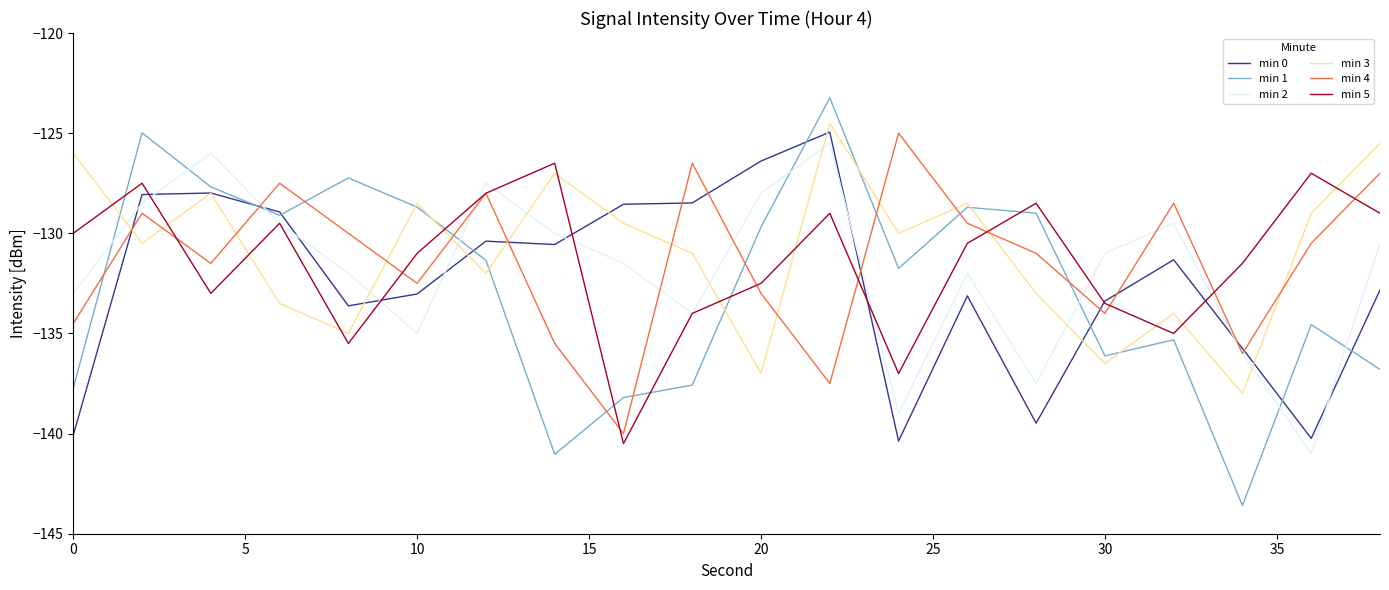

Which series ends up on top after the final intersection of min 5 and min 3?

min 3